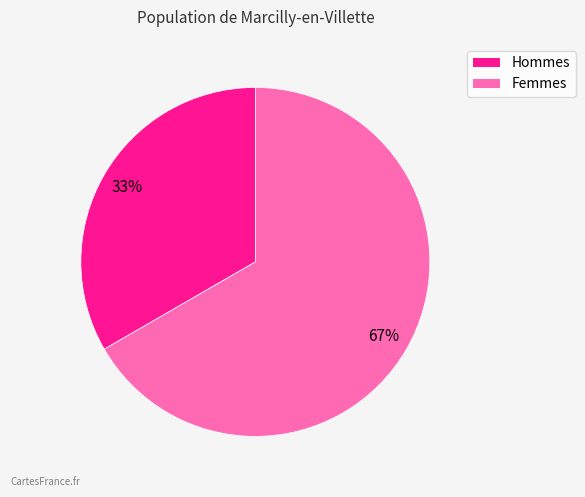

To the nearest percent, what is the average slice percentage?

50%